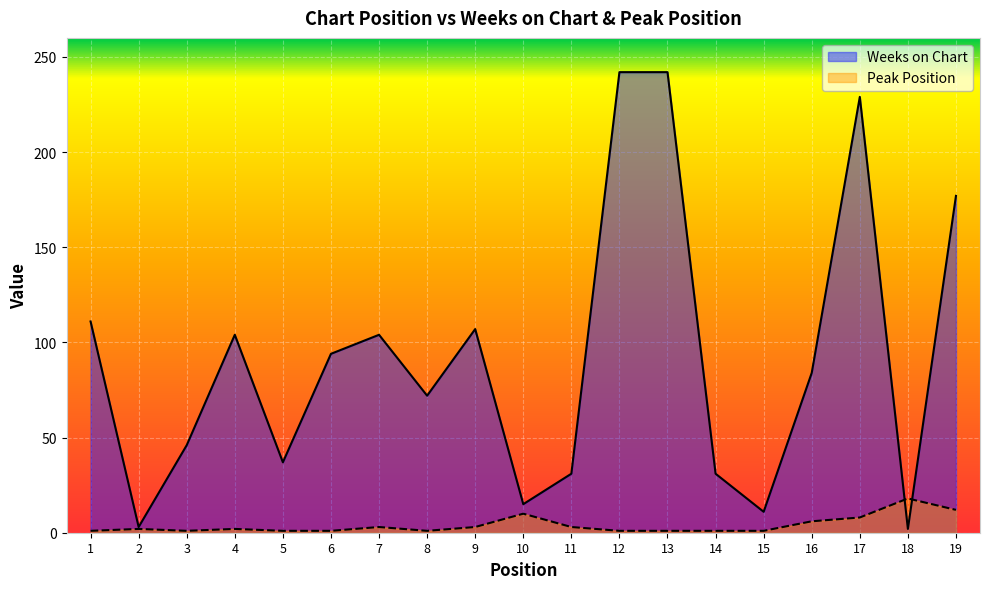

At which category is the sum across all series the highest?

12